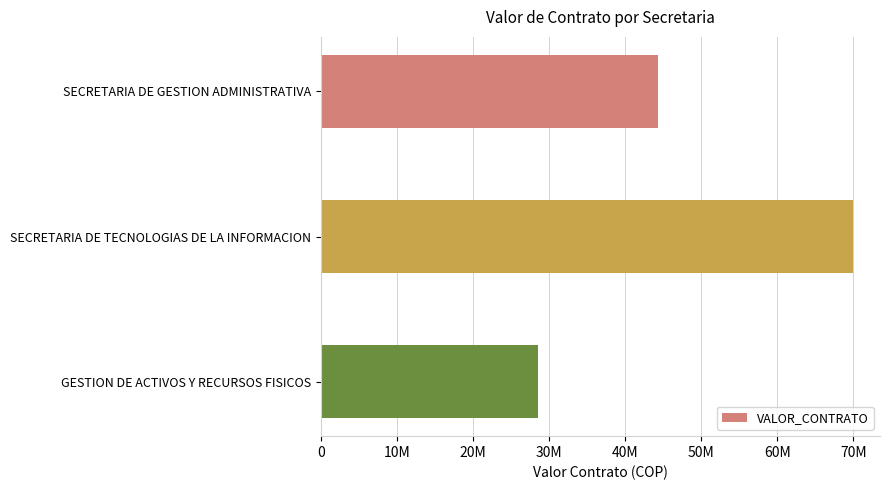

List the labels in order of value, smallest first.

GESTION DE ACTIVOS Y RECURSOS FISICOS, SECRETARIA DE GESTION ADMINISTRATIVA, SECRETARIA DE TECNOLOGIAS DE LA INFORMACION